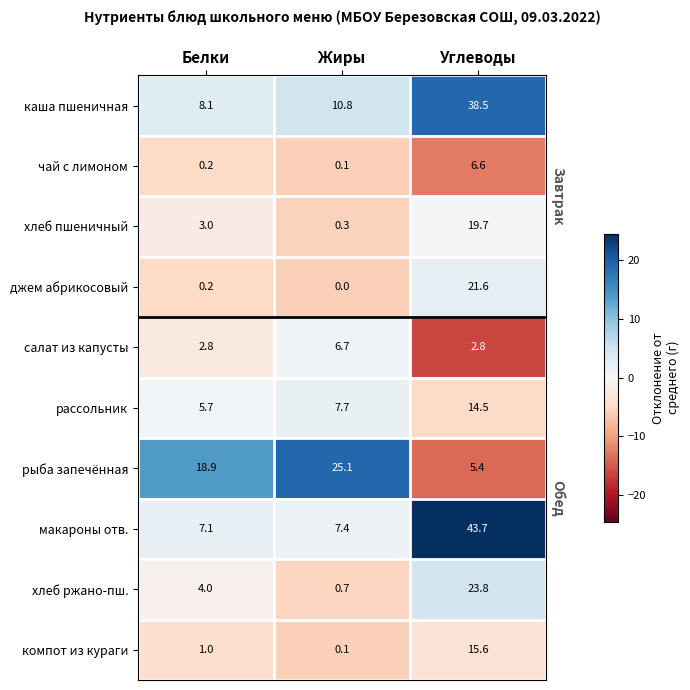

Reading left to right, what are all the values shown in this chart?

каша пшеничная: Белки=8.1	Жиры=10.8	Углеводы=38.5
чай с лимоном: Белки=0.2	Жиры=0.1	Углеводы=6.6
хлеб пшеничный: Белки=3.0	Жиры=0.3	Углеводы=19.7
джем абрикосовый: Белки=0.2	Жиры=0.0	Углеводы=21.6
салат из капусты: Белки=2.8	Жиры=6.7	Углеводы=2.8
рассольник: Белки=5.7	Жиры=7.7	Углеводы=14.5
рыба запечённая: Белки=18.9	Жиры=25.1	Углеводы=5.4
макароны отв.: Белки=7.1	Жиры=7.4	Углеводы=43.7
хлеб ржано-пш.: Белки=4.0	Жиры=0.7	Углеводы=23.8
компот из кураги: Белки=1.0	Жиры=0.1	Углеводы=15.6